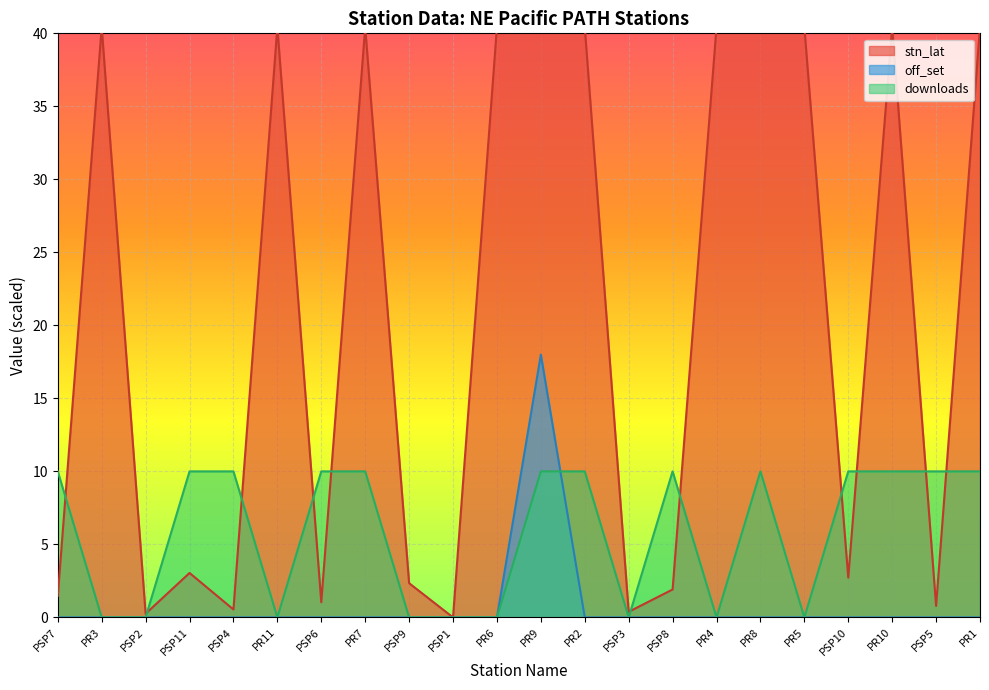

Which series changed the most between PR6 and PR8?

downloads